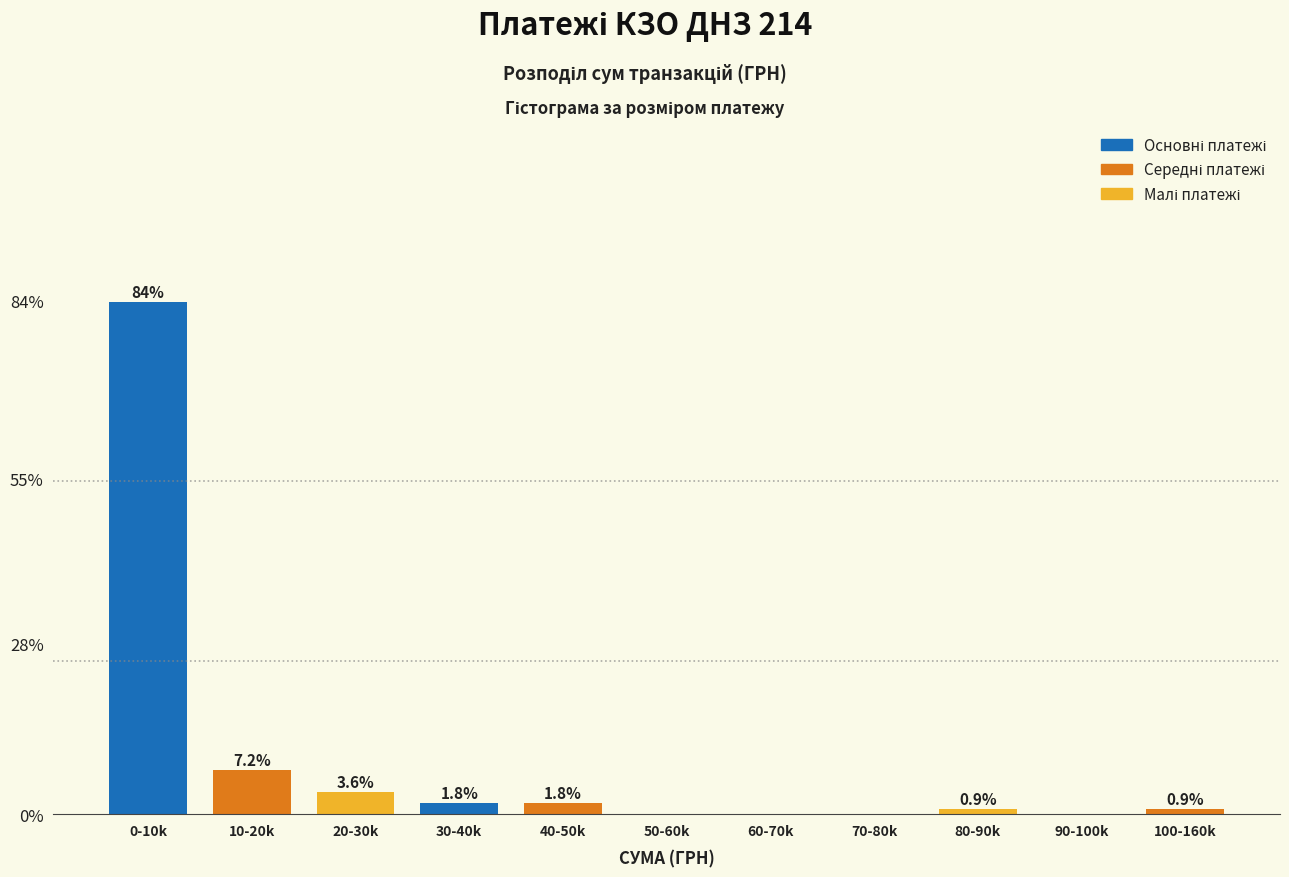

Reading right to left, extract all data points from this chart.

100-160k=0.9	90-100k=0.0	80-90k=0.9	70-80k=0.0	60-70k=0.0	50-60k=0.0	40-50k=1.8	30-40k=1.8	20-30k=3.6	10-20k=7.2	0-10k=83.8